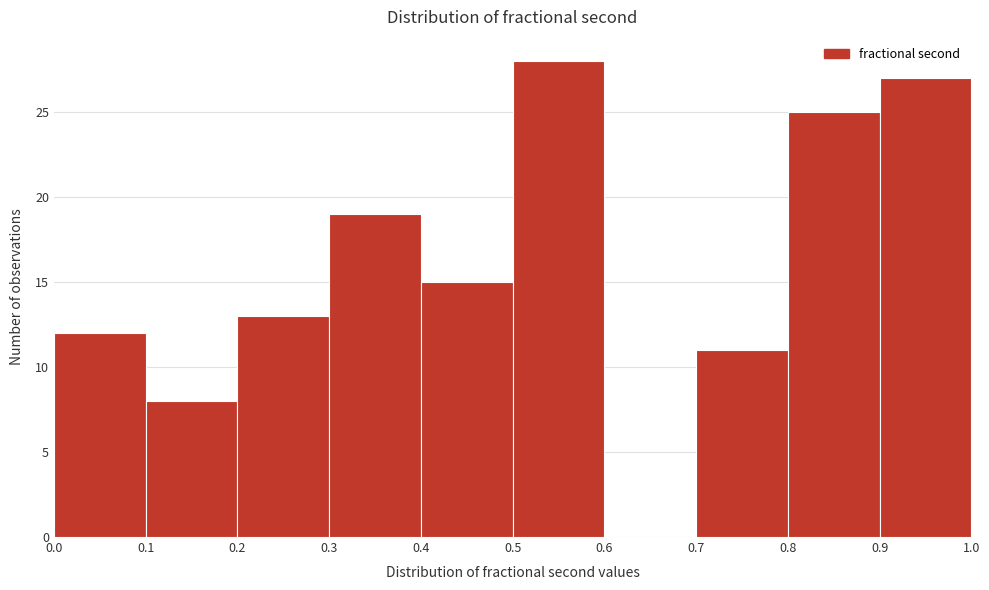

What is the height of the bar covering 0.0 to 0.1 on the x-axis? The values are not printed on the chart, so give them approximately, as read against the axis.

12